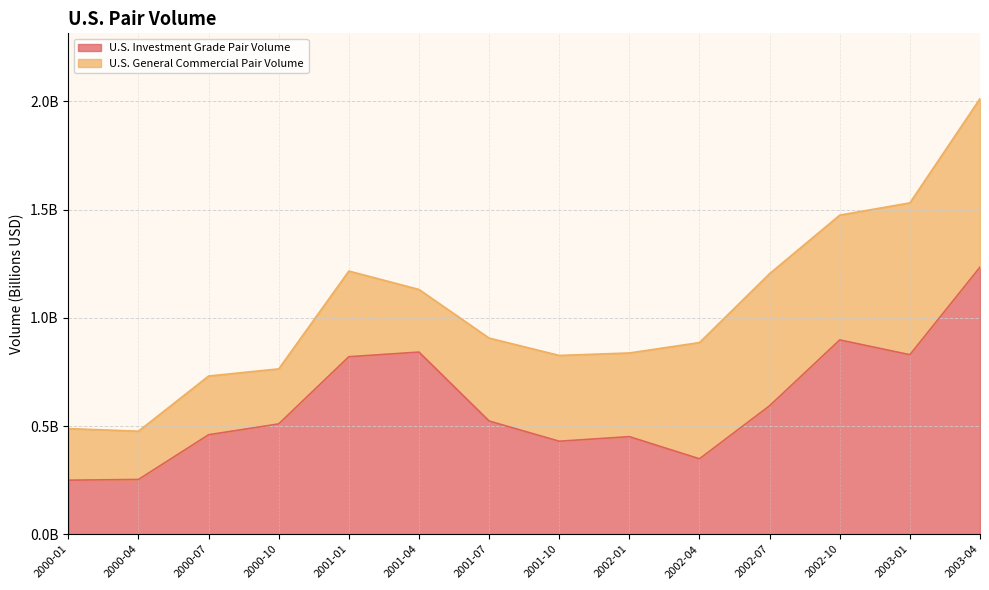

How many interior local peaks (higher than both neighbors) does the data have?

3